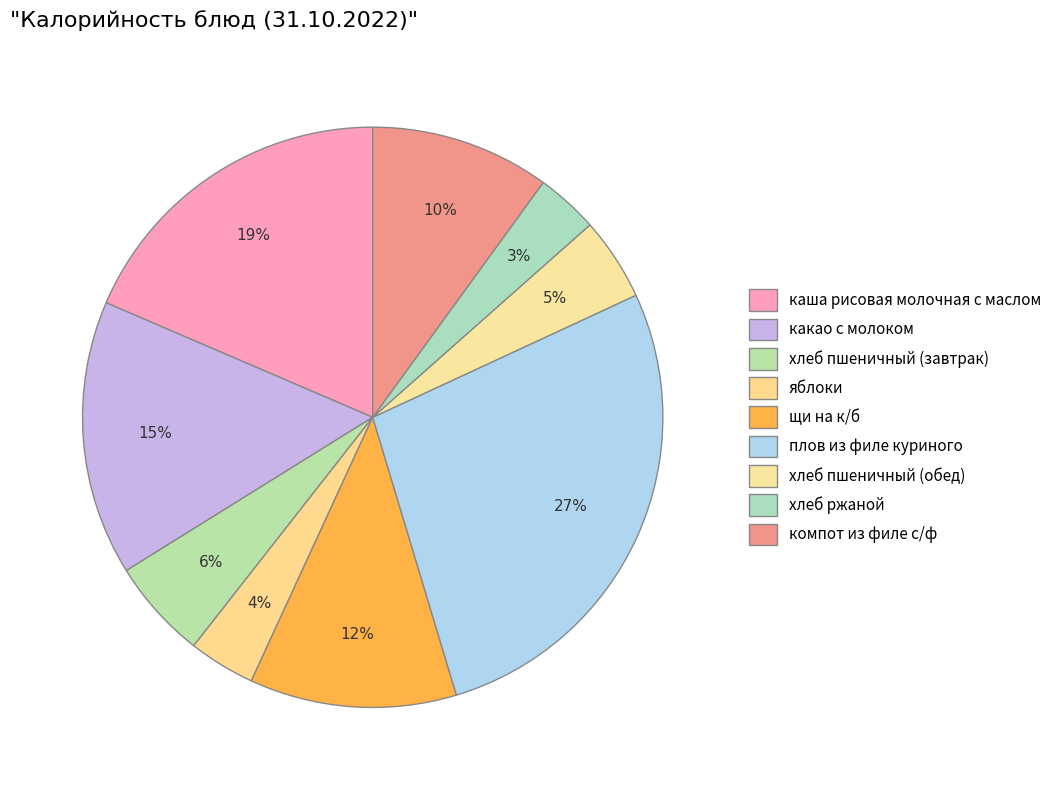

Count the number of slices in the pie.

9